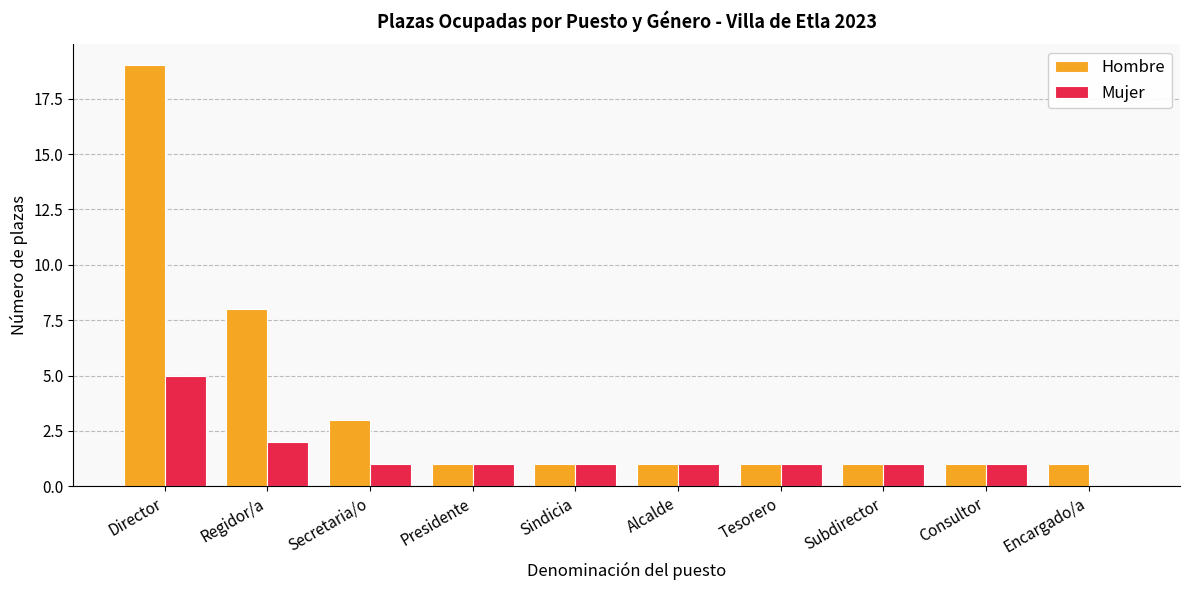

Is it true that Hombre equals 2 at Presidente?

False